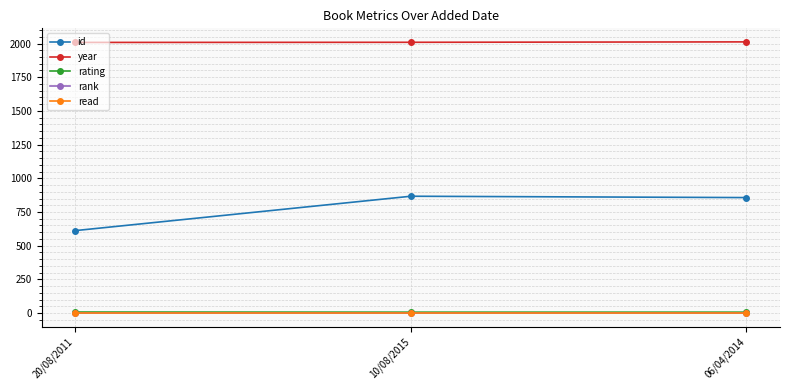

Where does the id series first go above 857?

10/08/2015